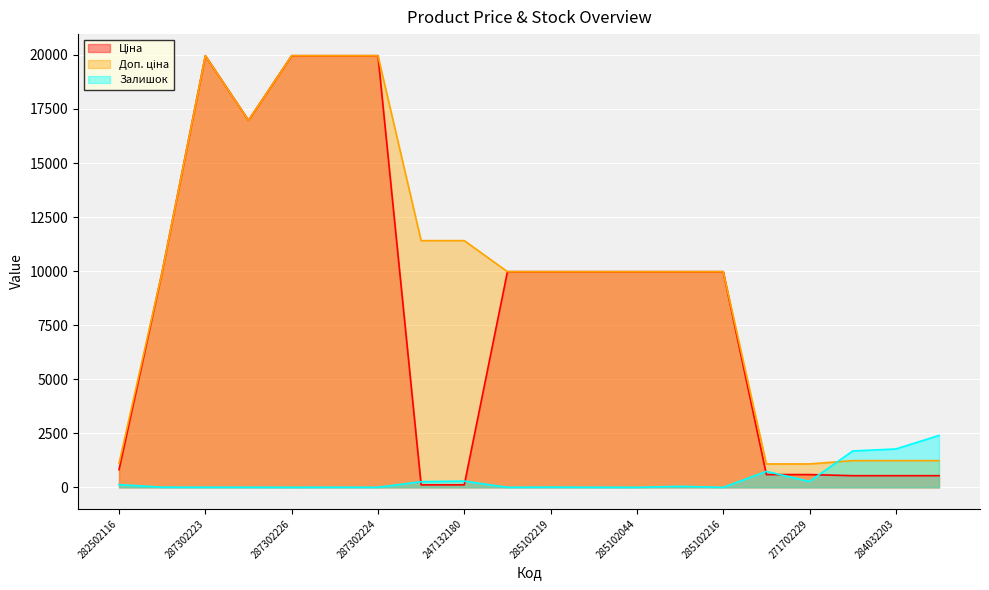

Where is the first local minimum for Доп. ціна?

287292222